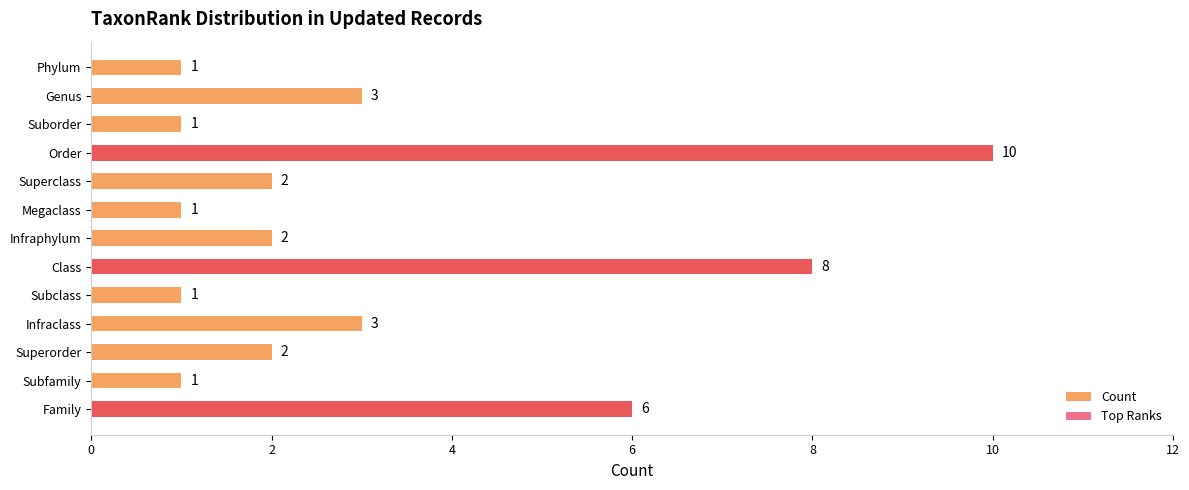

Is the value of Top Ranks at Class greater than the value of Count at Superorder?

Yes